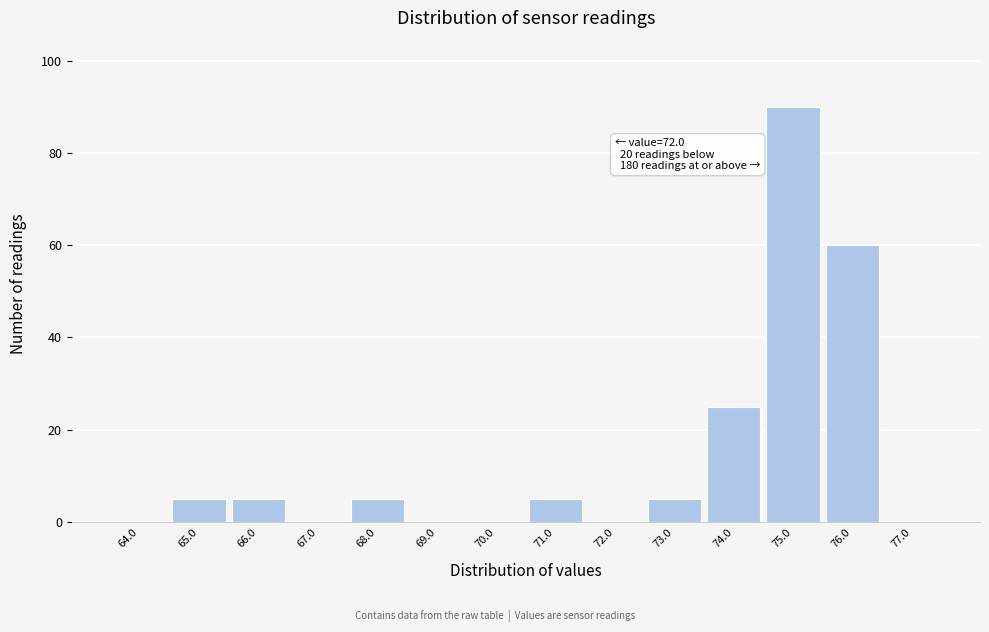

Reading right to left, extract all data points from this chart.

77.0=0	76.0=60	75.0=90	74.0=25	73.0=5	72.0=0	71.0=5	70.0=0	69.0=0	68.0=5	67.0=0	66.0=5	65.0=5	64.0=0